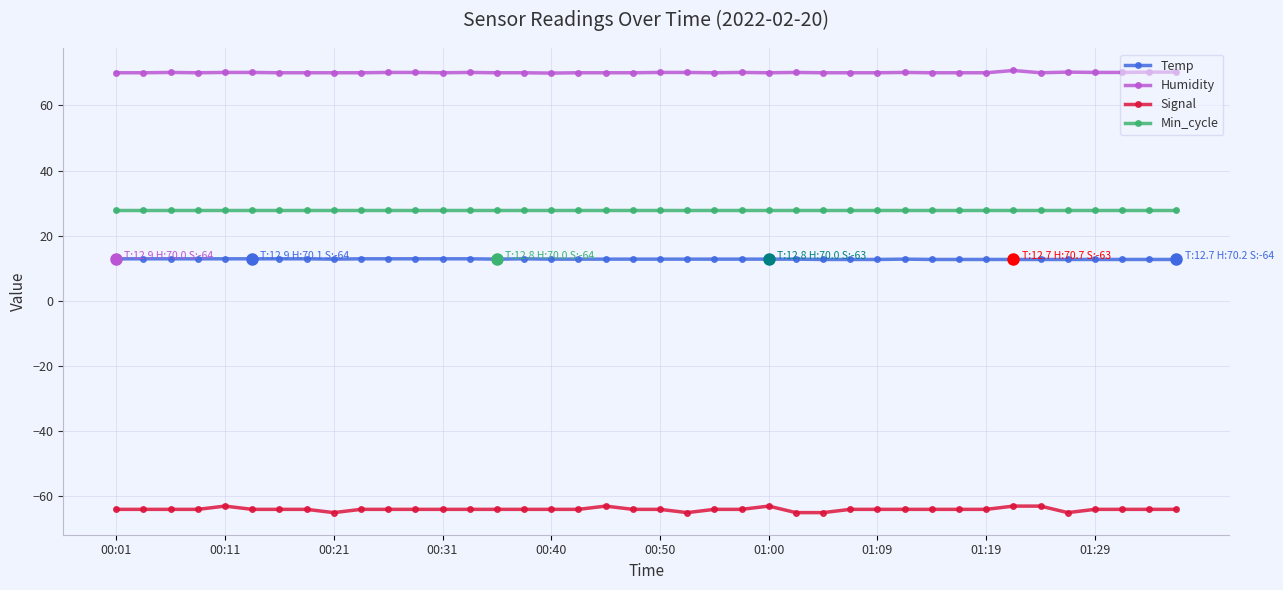

What are all the series names shown in the legend?

Temp, Humidity, Signal, Min_cycle